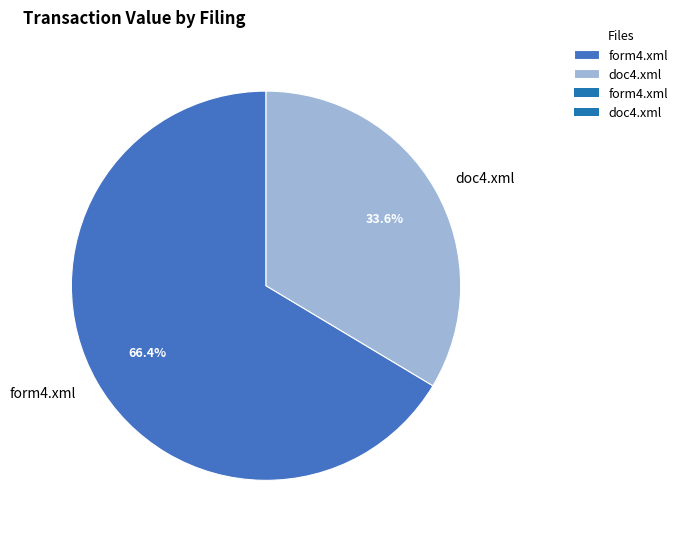

Which category has the smallest portion of the pie?

doc4.xml